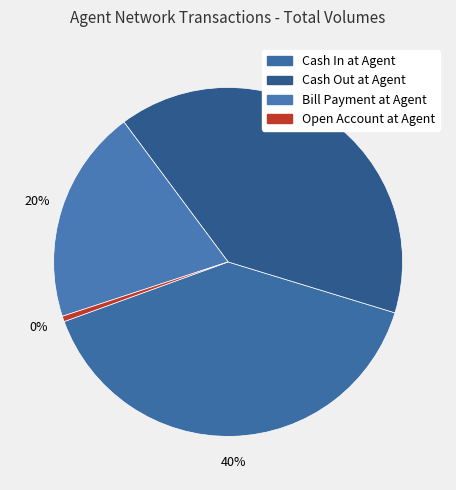

To the nearest percent, what portion does Cash In at Agent represent?

40%